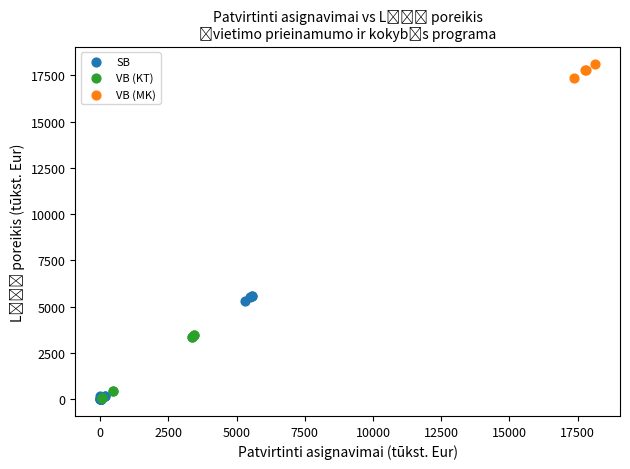

Which series has the widest spread of Y values?

SB